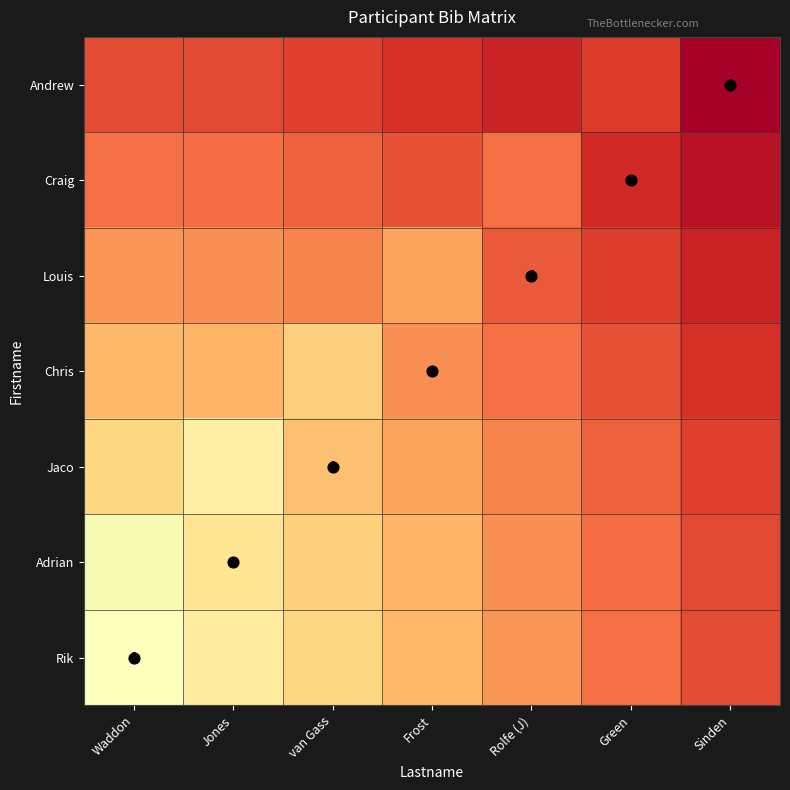

What is the total value across all series at Waddon?

4.7